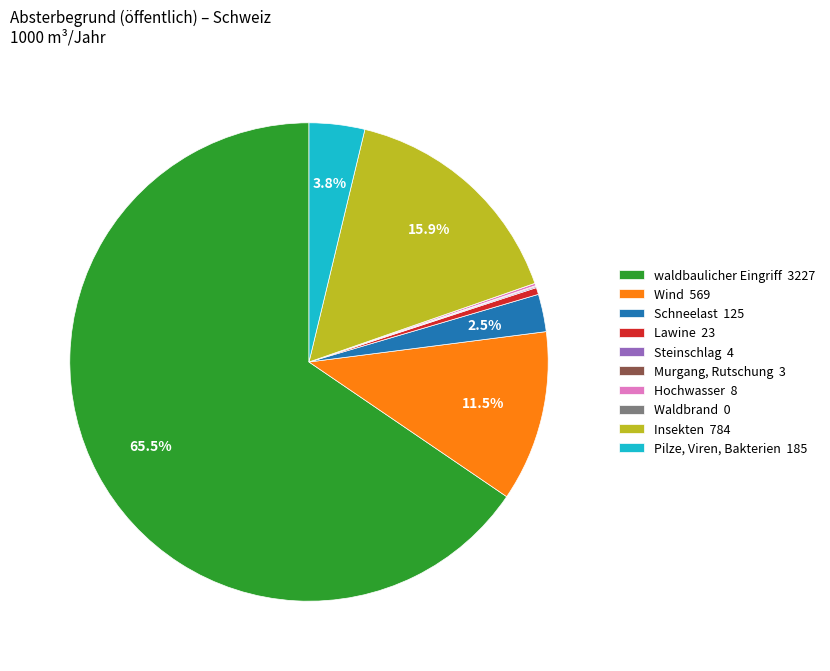

To the nearest percent, what percentage of the pie is Insekten?

16%